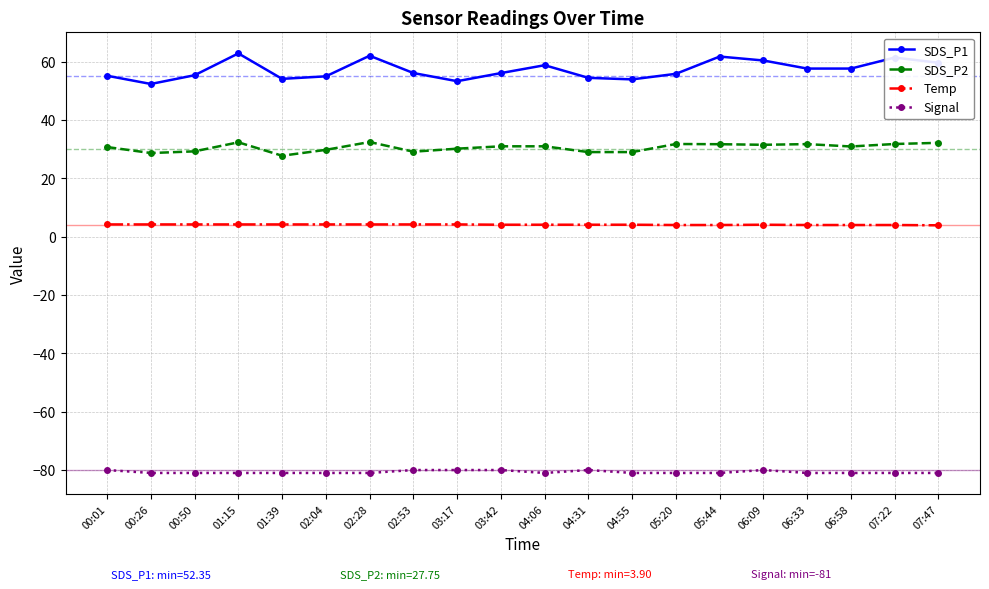

True or false: SDS_P1 has more than 2 interior local peaks.

True